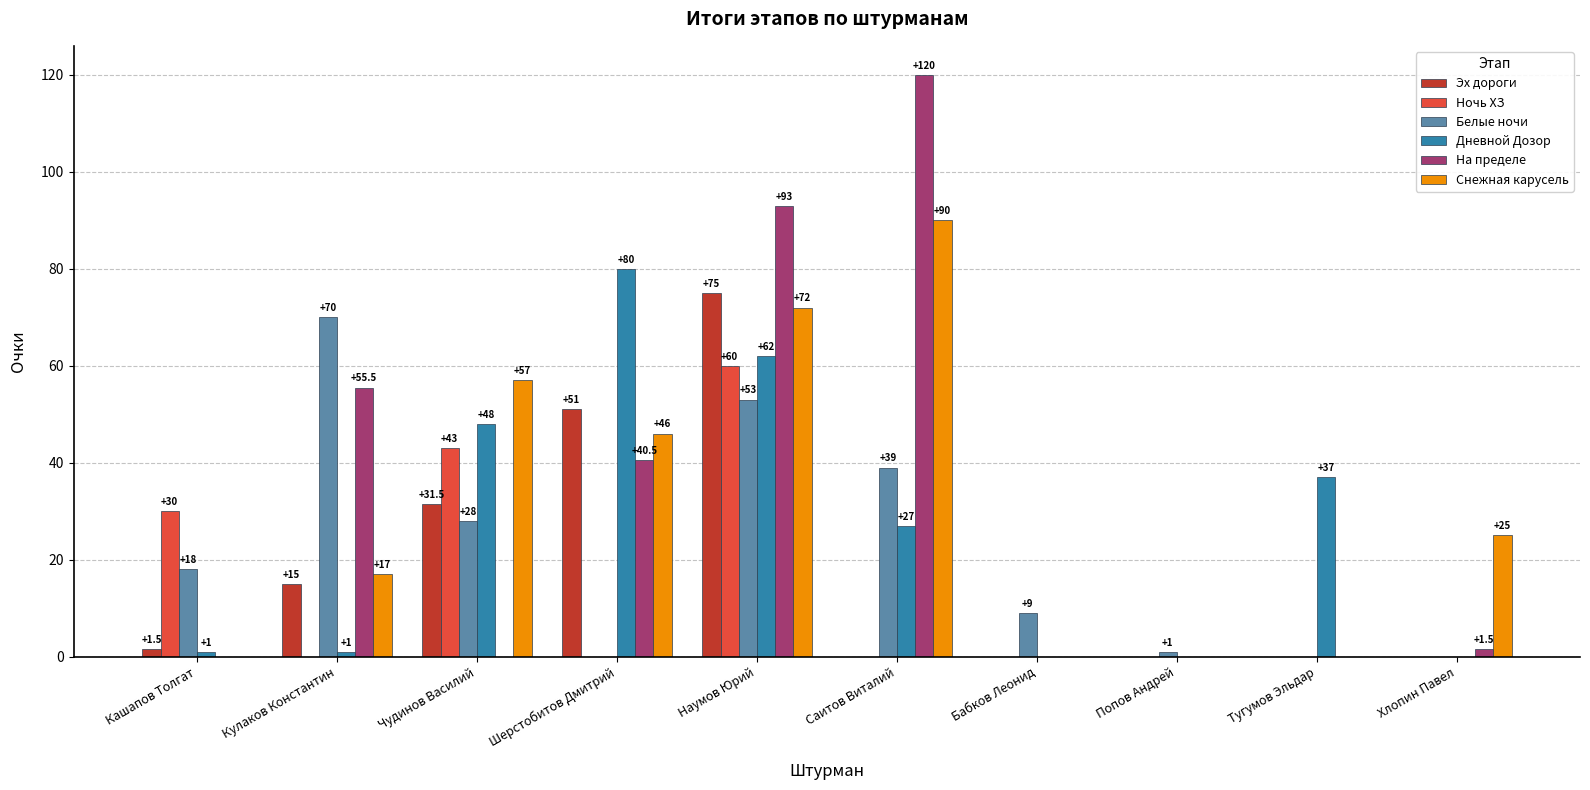

What are all the series names shown in the legend?

Эх дороги, Ночь ХЗ, Белые ночи, Дневной Дозор, На пределе, Снежная карусель